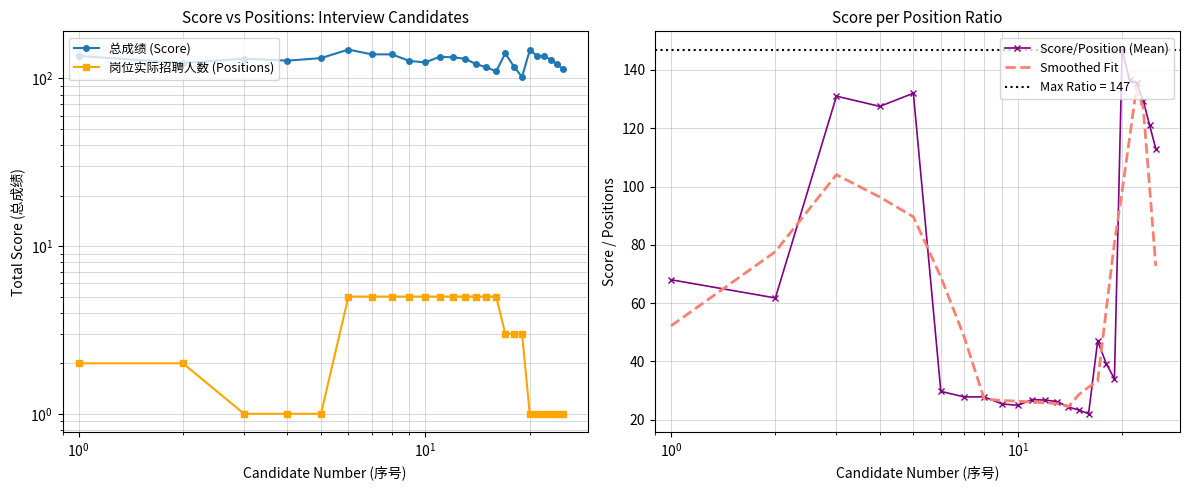

What is the value of the 总成绩 (Score) point at the 15th from the left?

116.5